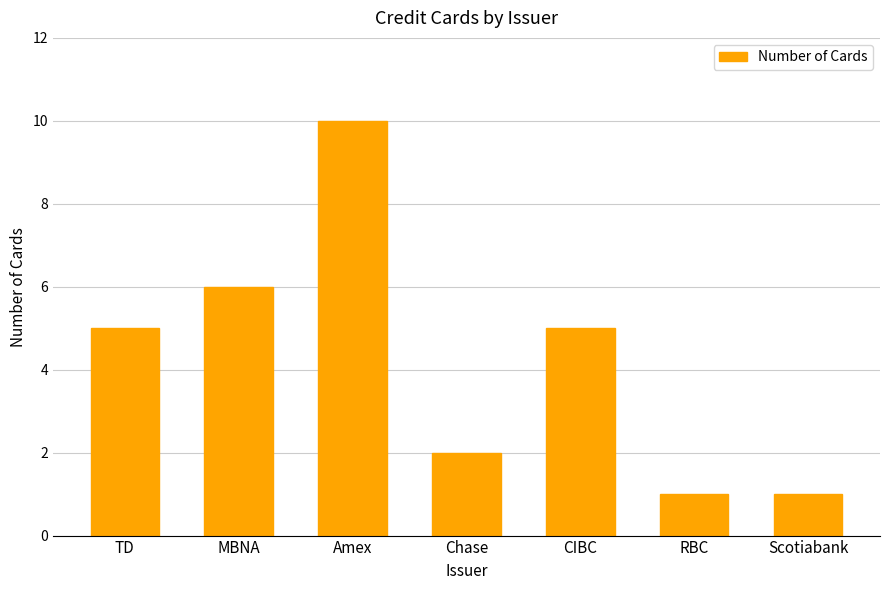

Which category has the highest value across all series?

Amex